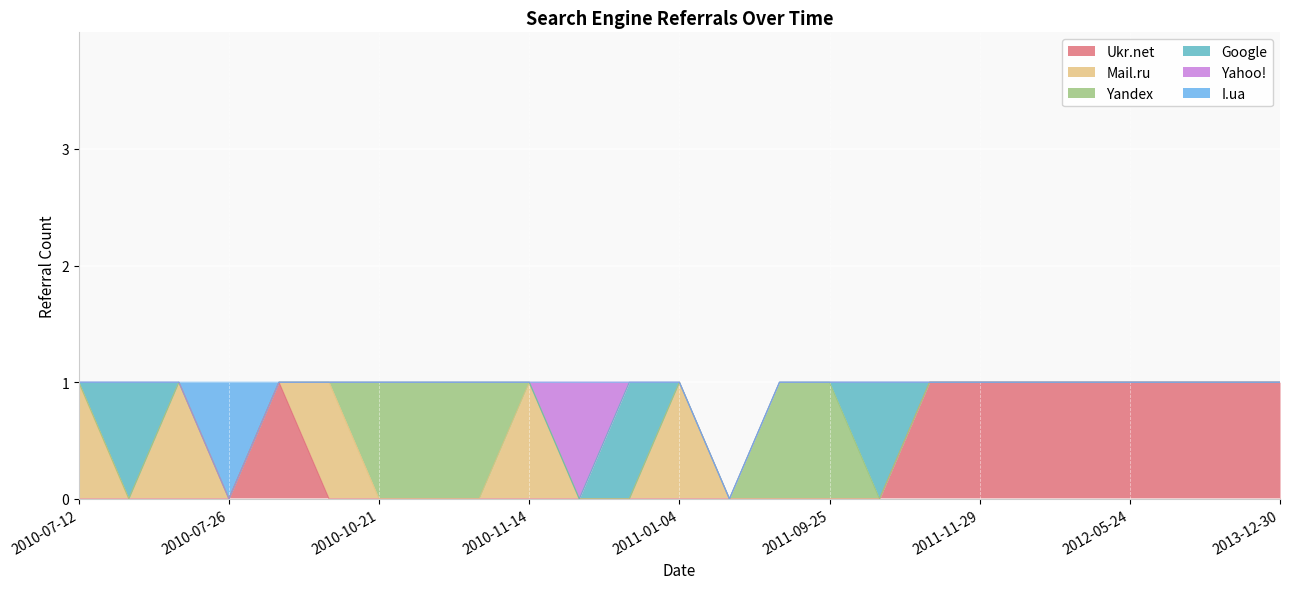

Is it true that Ukr.net equals -1 at 2011-01-04?

False